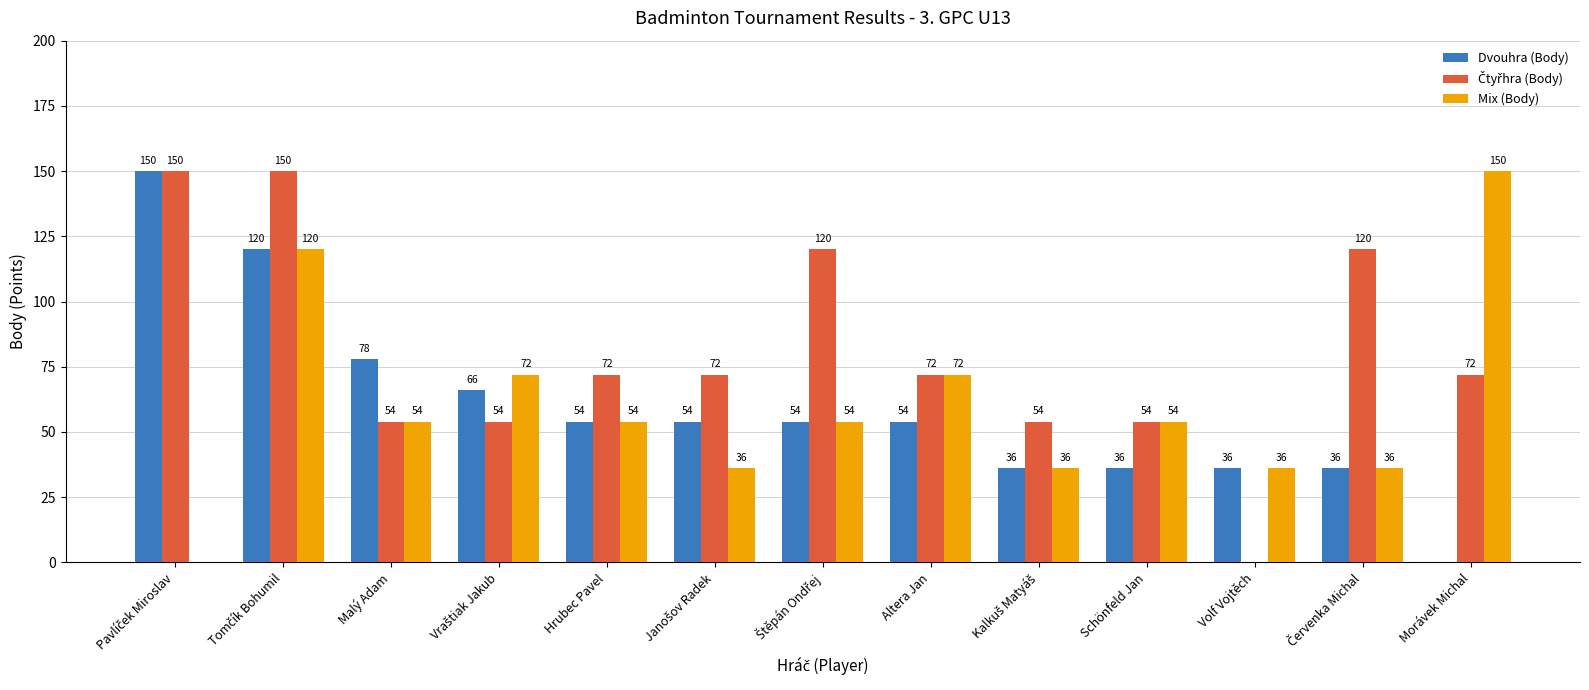

What is the approximate value of Dvouhra (Body) at Hrubec Pavel, to the nearest 10?

50